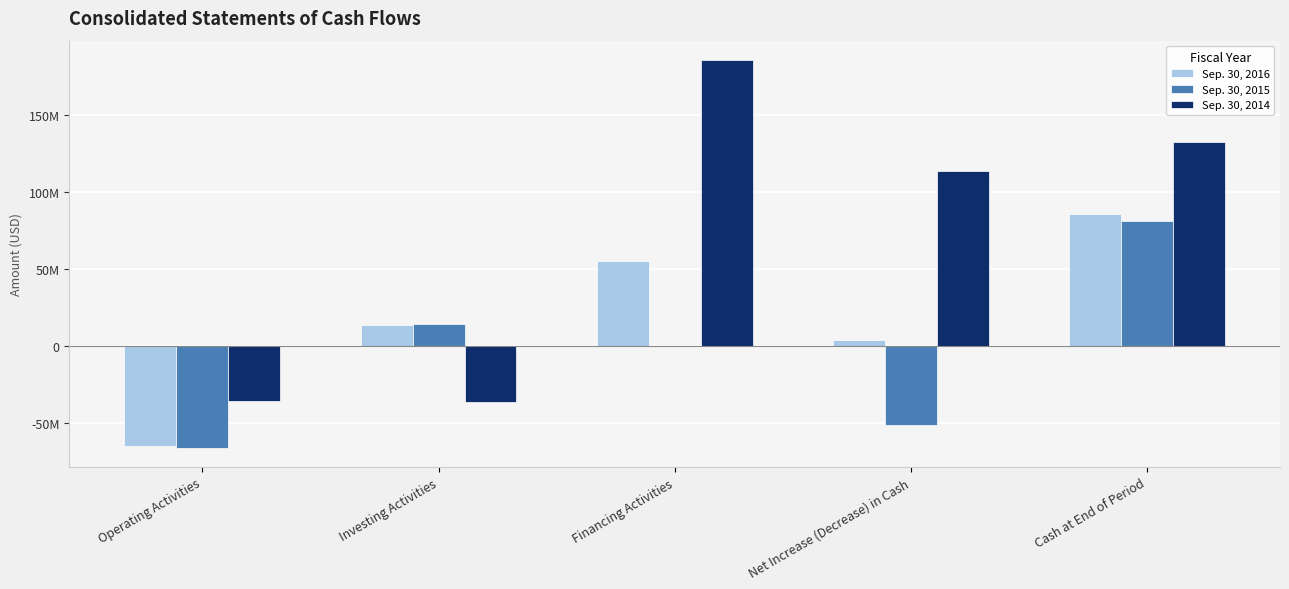

What is the highest value of the Sep. 30, 2014 series?

185294309